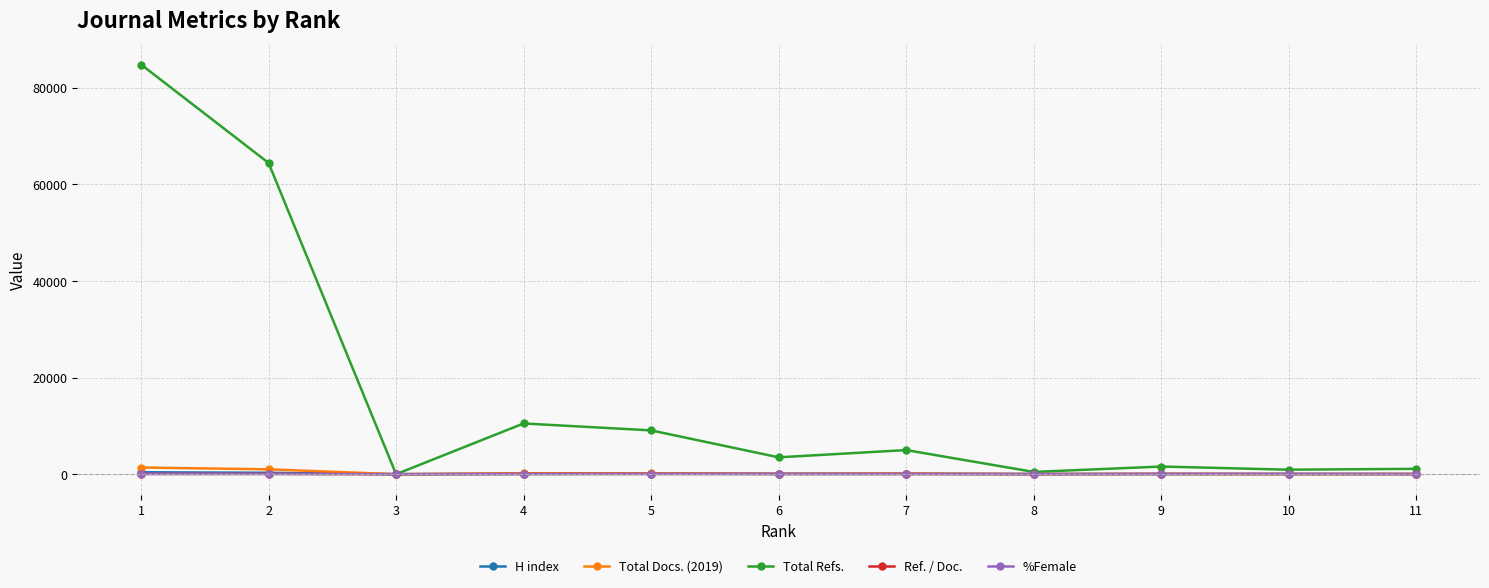

What is the maximum value shown in the chart?

84830.0